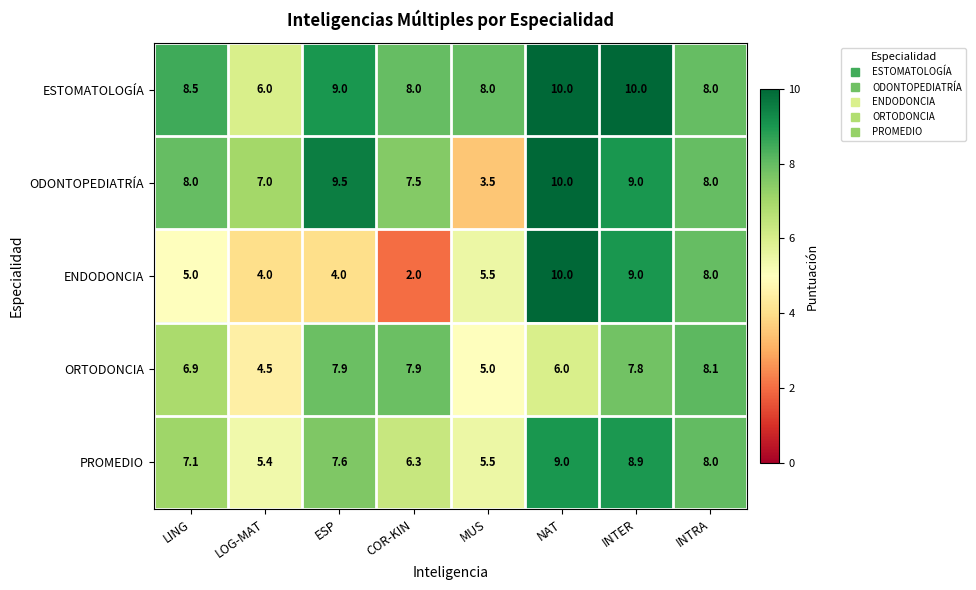

What is the total value across all series at INTER?

44.7